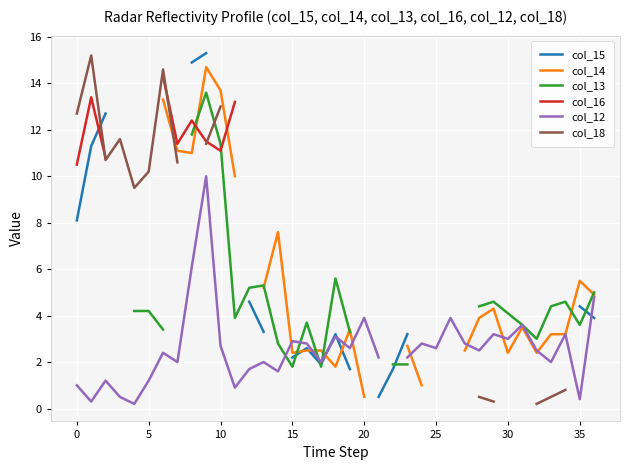

Which series has the widest spread of values?

col_15